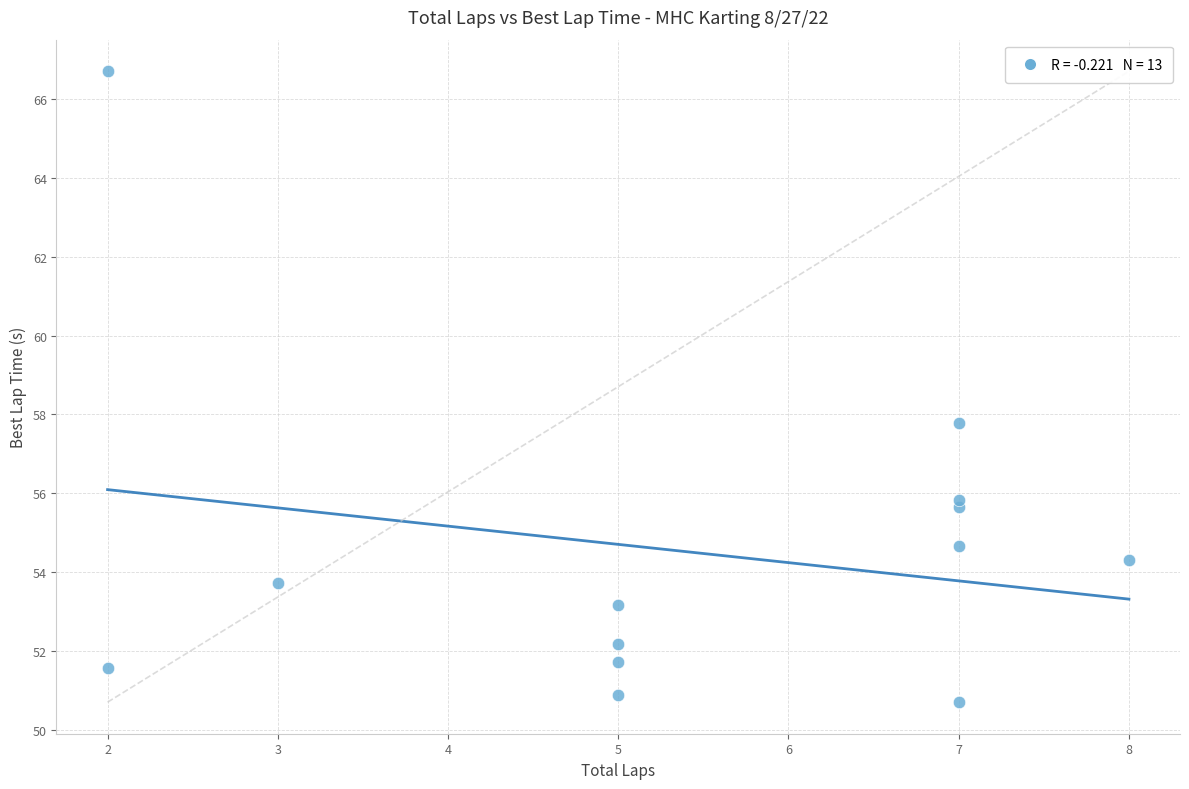

What is the range of X values (max minus min)?

6.0